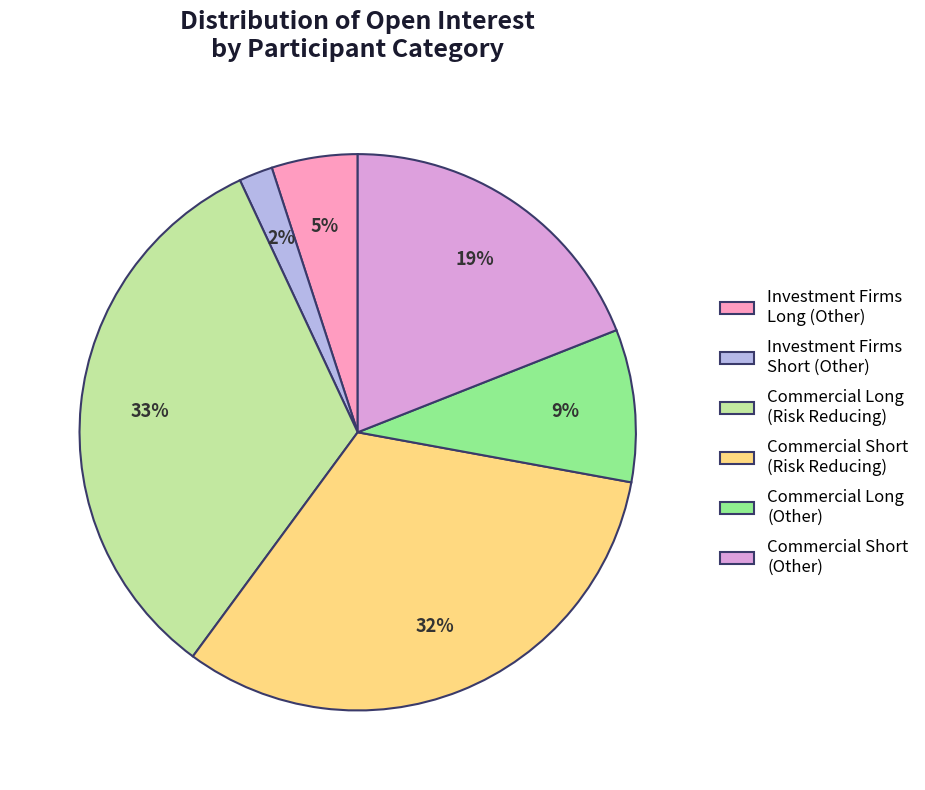

To the nearest percent, what is the difference between the largest and smallest slice percentages?

31%